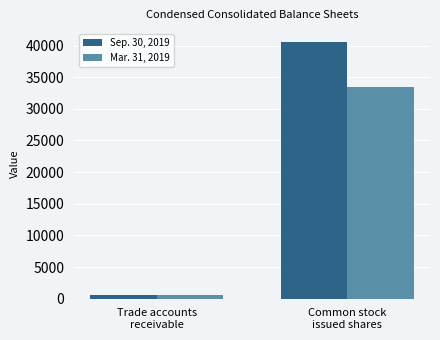

At which label does Mar. 31, 2019 reach its minimum?

Trade accounts
receivable